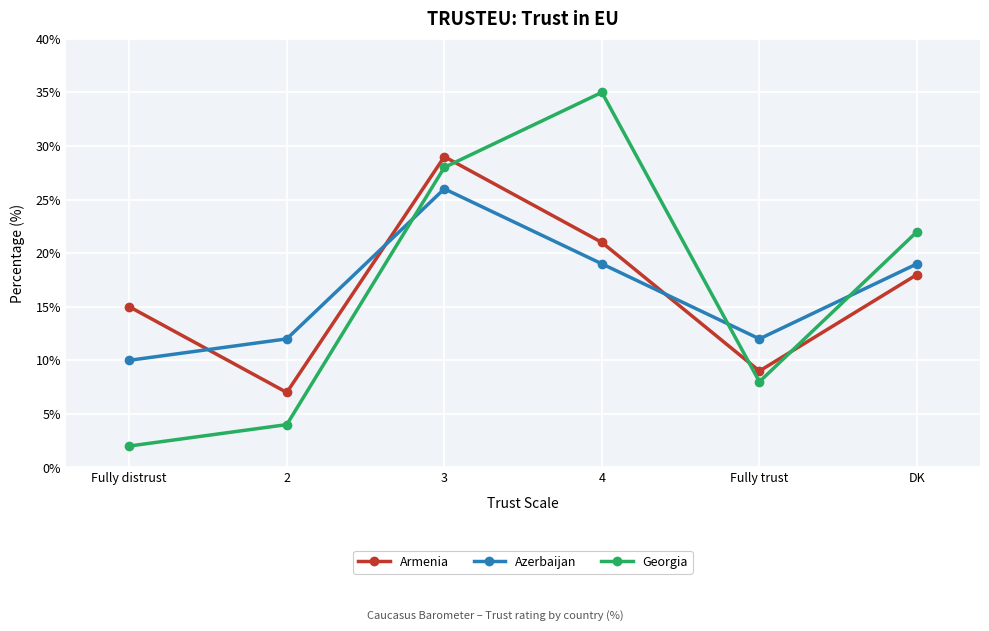

At which category does Armenia reach its first local valley?

2